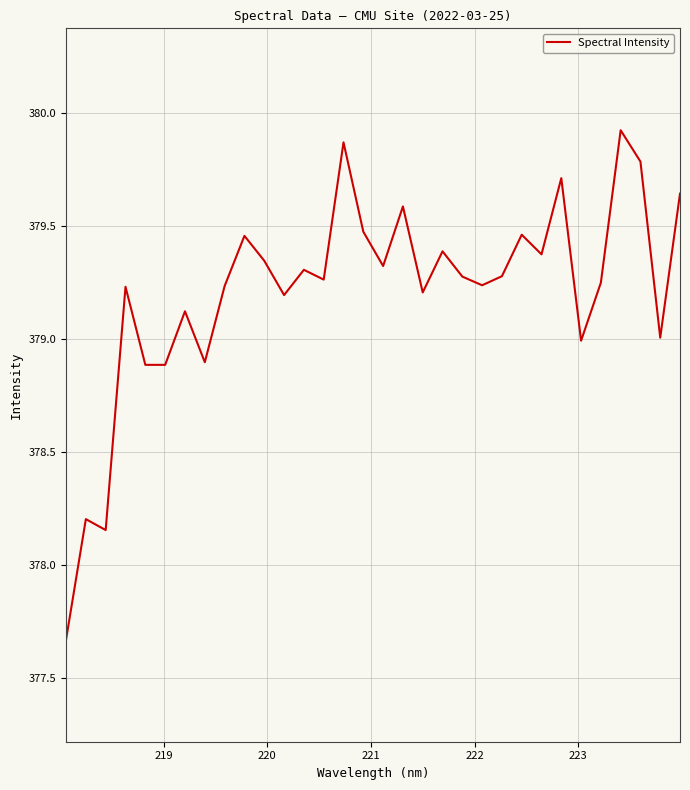

What is the difference between the maximum and minimum values?

2.3